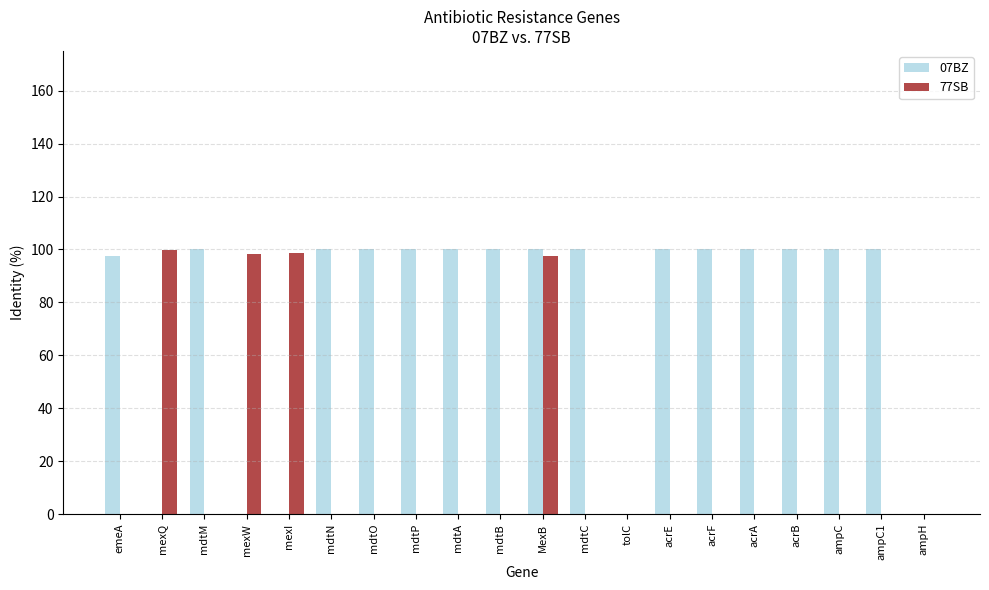

The value of 07BZ at acrE is 100.0. True or false?

True